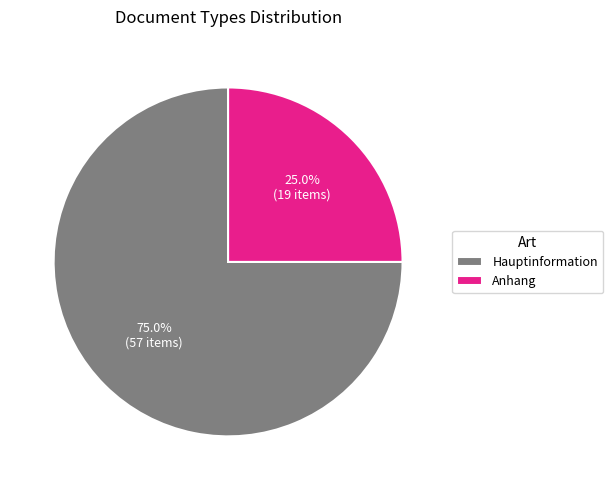

Is it true that Anhang is 19% of the pie?

False